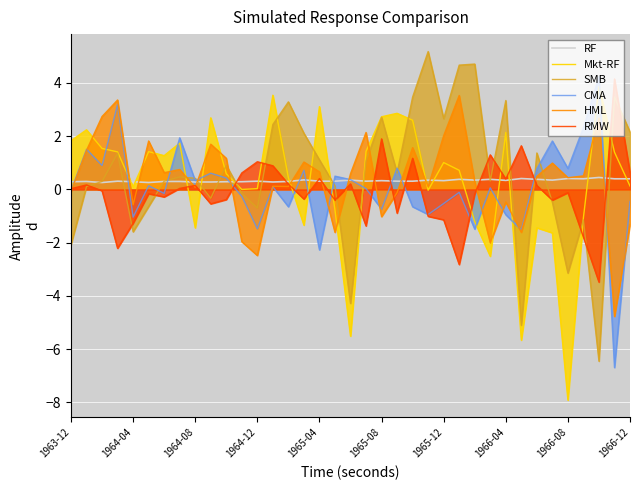

What is the total value across all series at 1966-12?

1.6